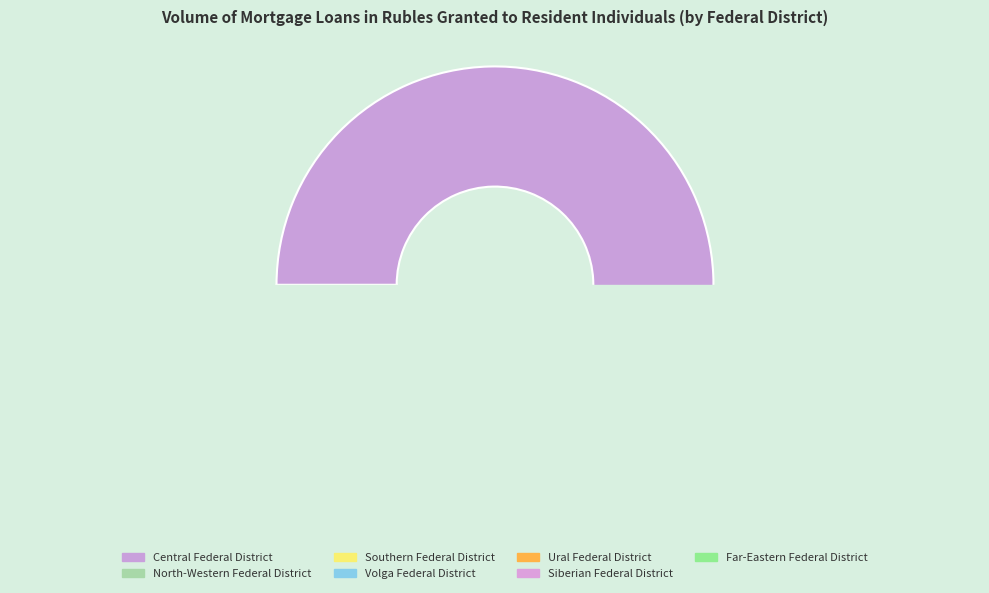

To the nearest percent, what is the difference between the largest and smallest slice percentages?

98%